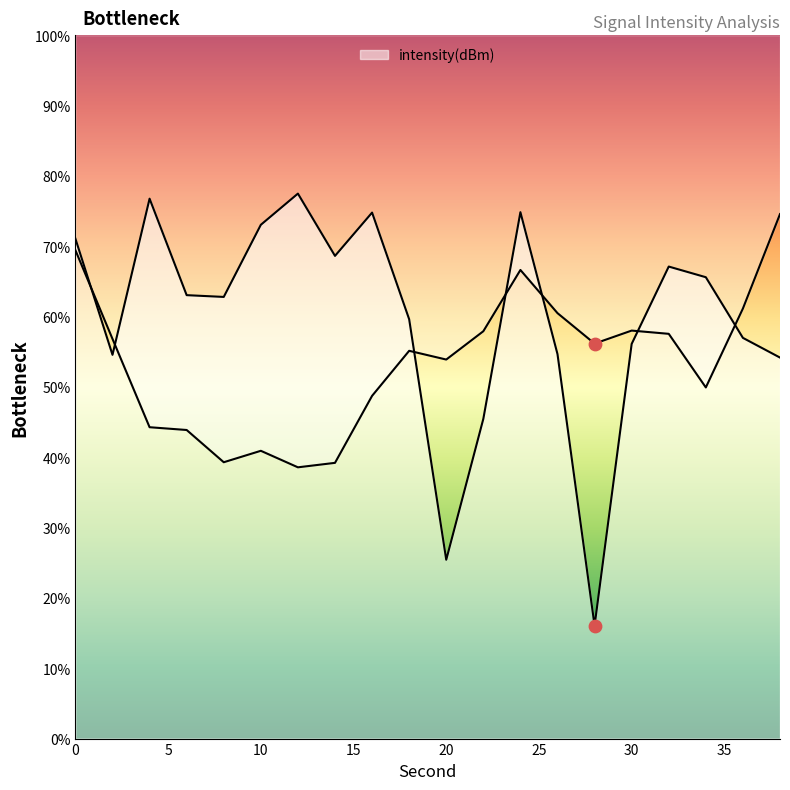

Between 38 and 22, which is larger?

38